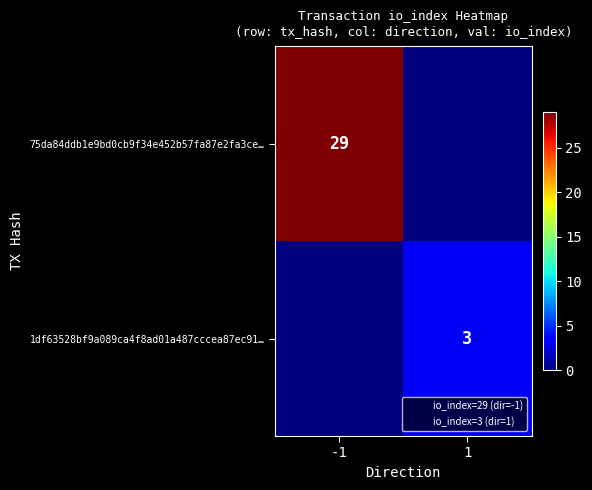

What is the difference between the maximum and minimum values in the 75da84ddb1e9bd0cb9f34e452b57fa87e2fa3ce… series?

29